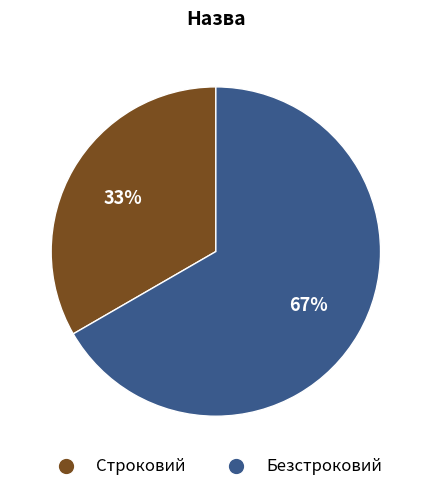

What percentage is the Безстроковий slice, to the nearest percent?

67%